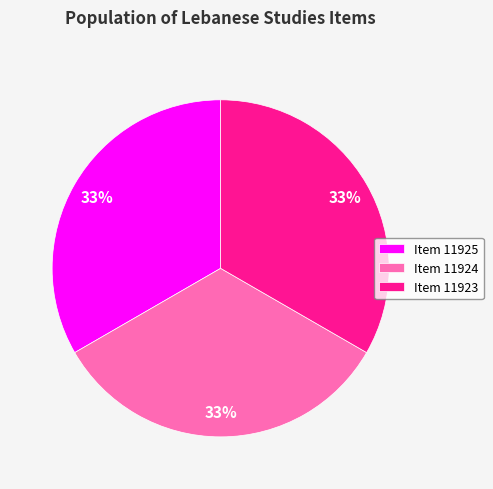

What is the ratio of the value at Item 11923 to the value at Item 11924?

1.0